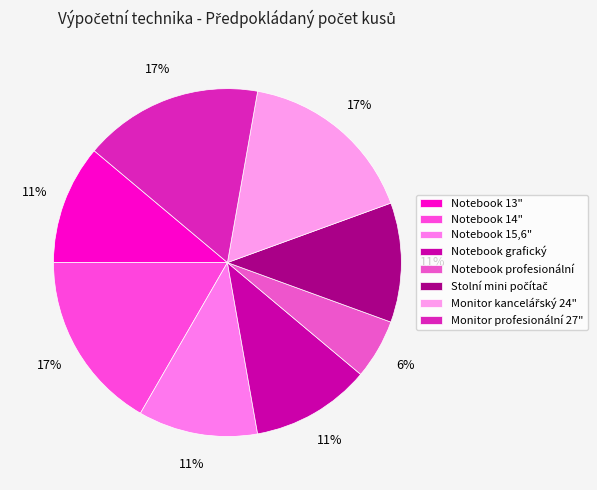

To the nearest percent, what portion does Stolní mini počítač represent?

11%